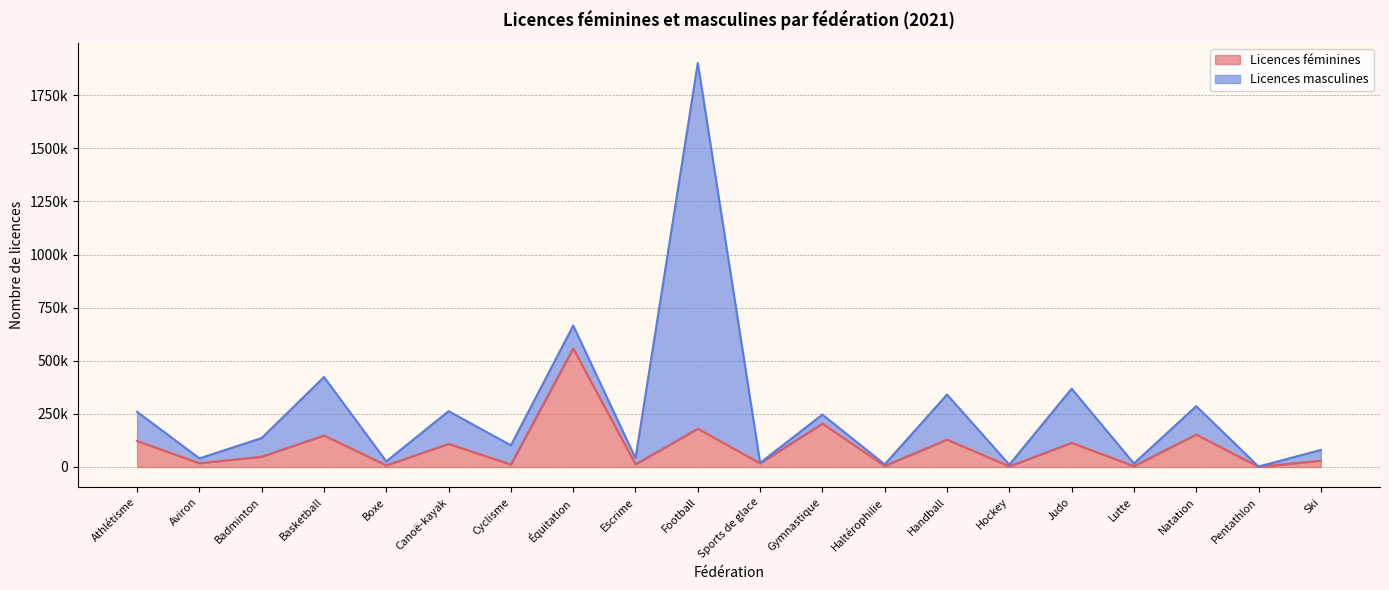

Rank the categories by value from highest to lowest.

Équitation, Gymnastique, Football, Natation, Basketball, Handball, Athlétisme, Judo, Canoë-kayak, Badminton, Ski, Aviron, Sports de glace, Escrime, Cyclisme, Boxe, Haltérophilie, Lutte, Hockey, Pentathlon